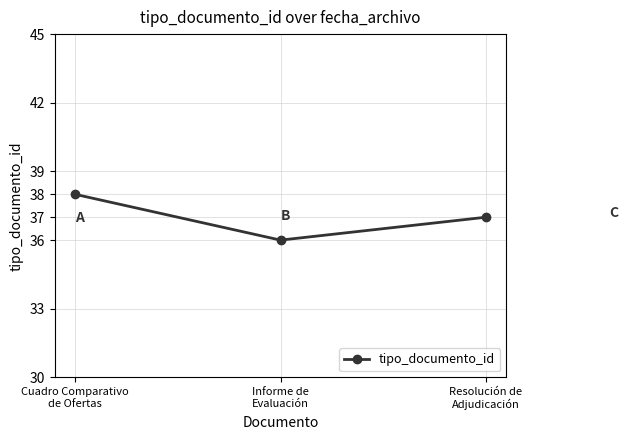

Rank the categories by value from highest to lowest.

Cuadro Comparativo
de Ofertas, Resolución de
Adjudicación, Informe de
Evaluación